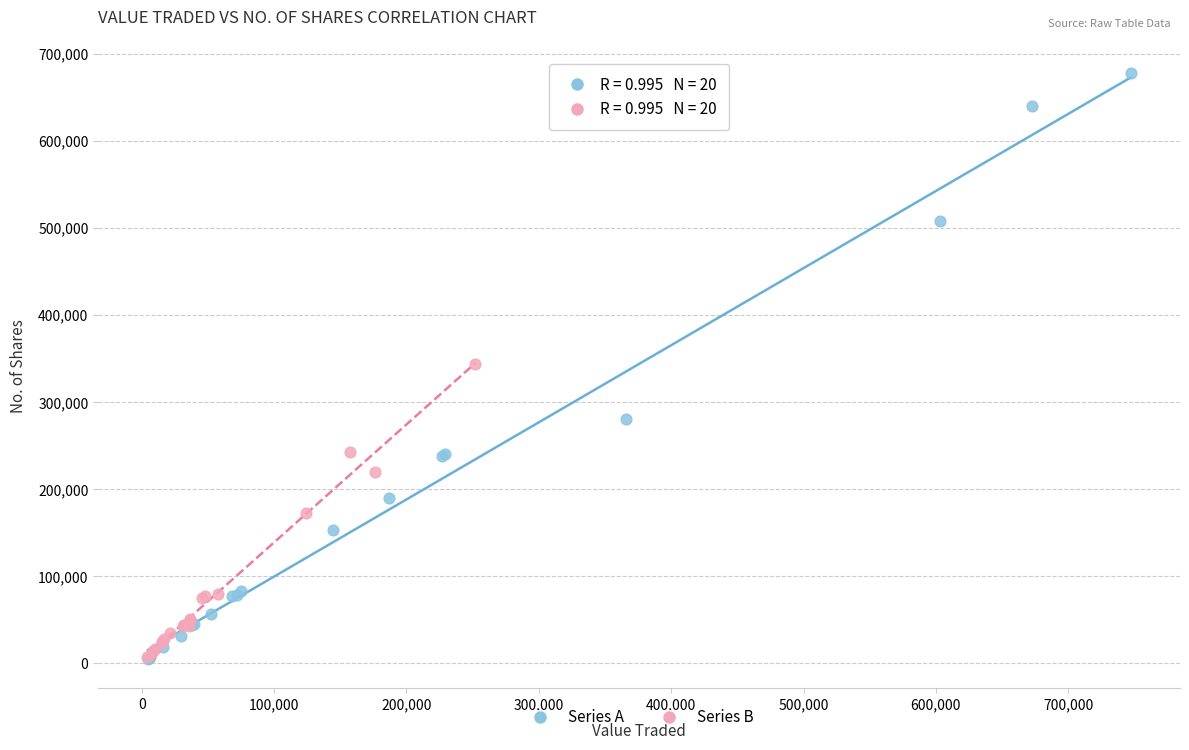

Which series has the largest Y range (max minus min)?

Series A